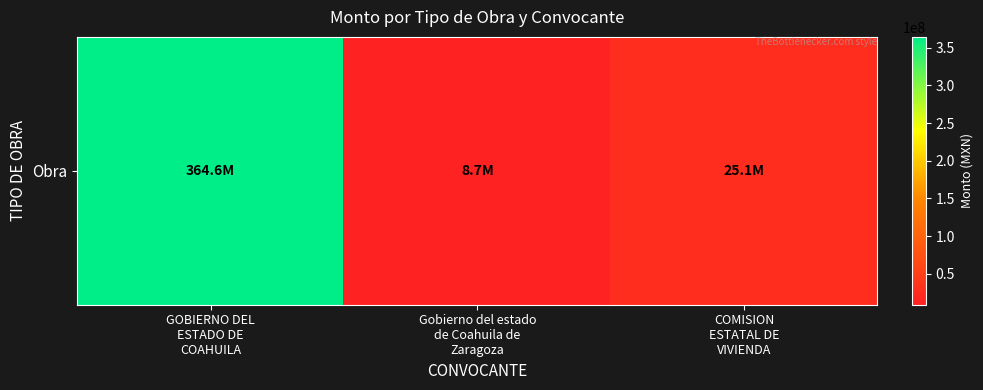

Rank the categories by value from highest to lowest.

GOBIERNO DEL
ESTADO DE
COAHUILA, COMISION
ESTATAL DE
VIVIENDA, Gobierno del estado
de Coahuila de
Zaragoza